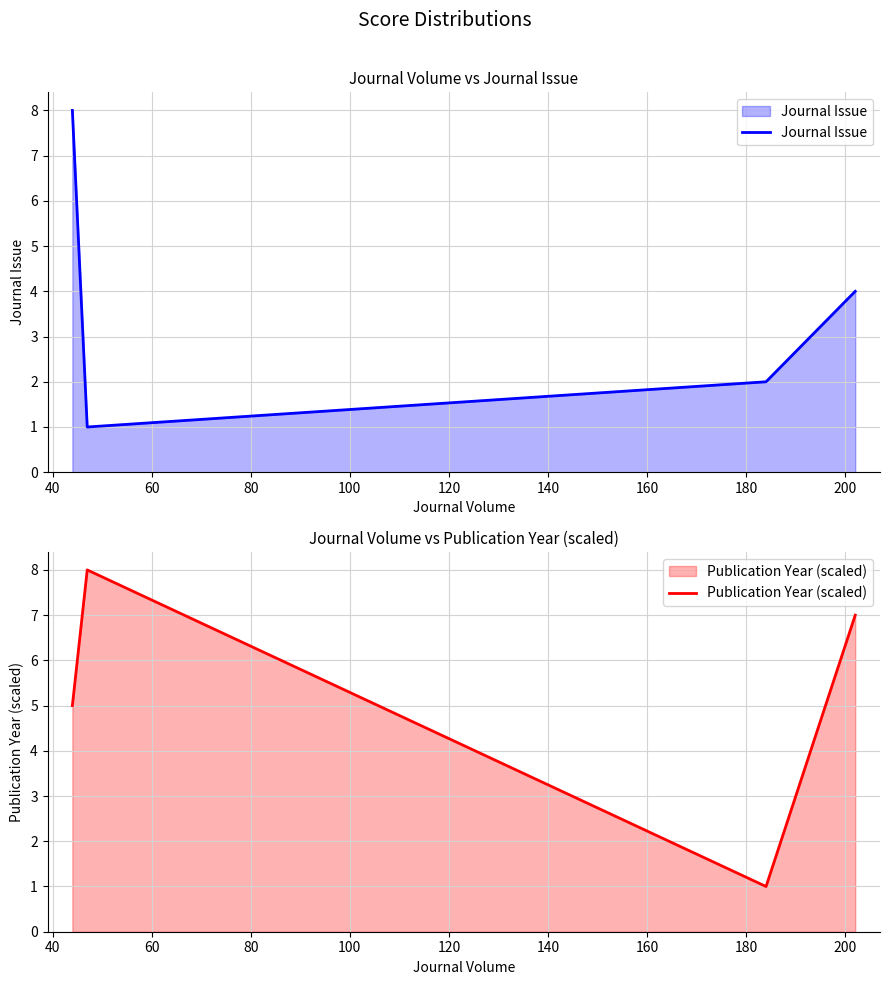

In Publication Year (scaled), how many points are higher than both neighbors (excluding endpoints)?

1